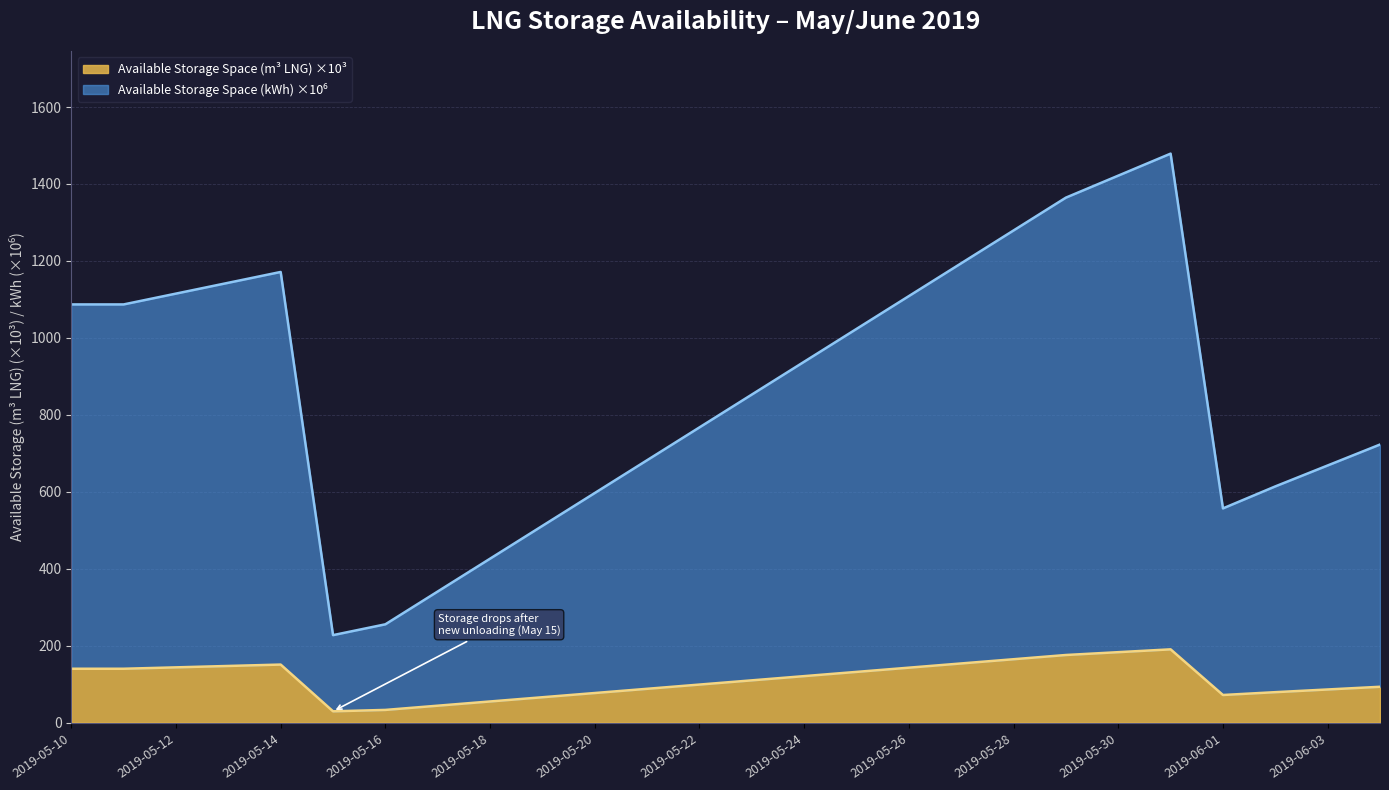

Which category has the lowest value in the Available Storage Space (kWh) series?

2019-05-15